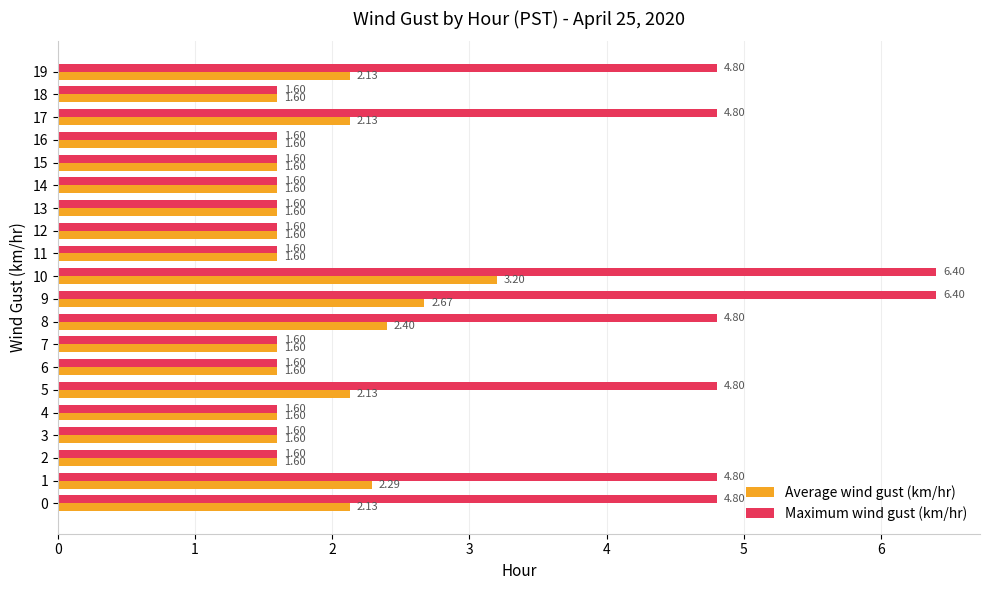

What is the total value across all series at 2?

3.2